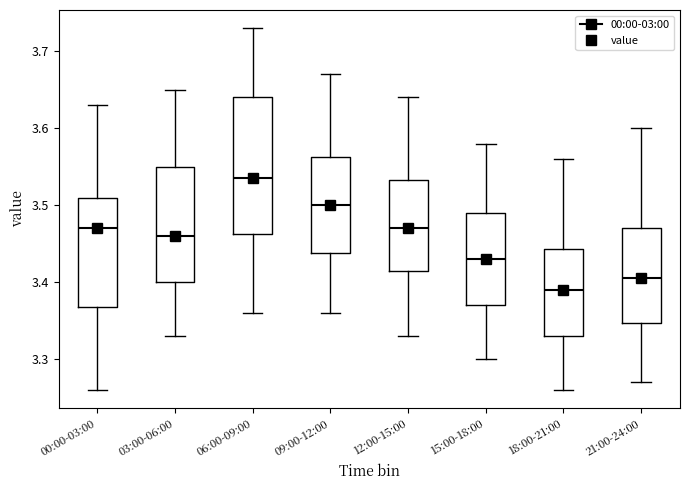

Which box's median line is the lowest?

18:00-21:00